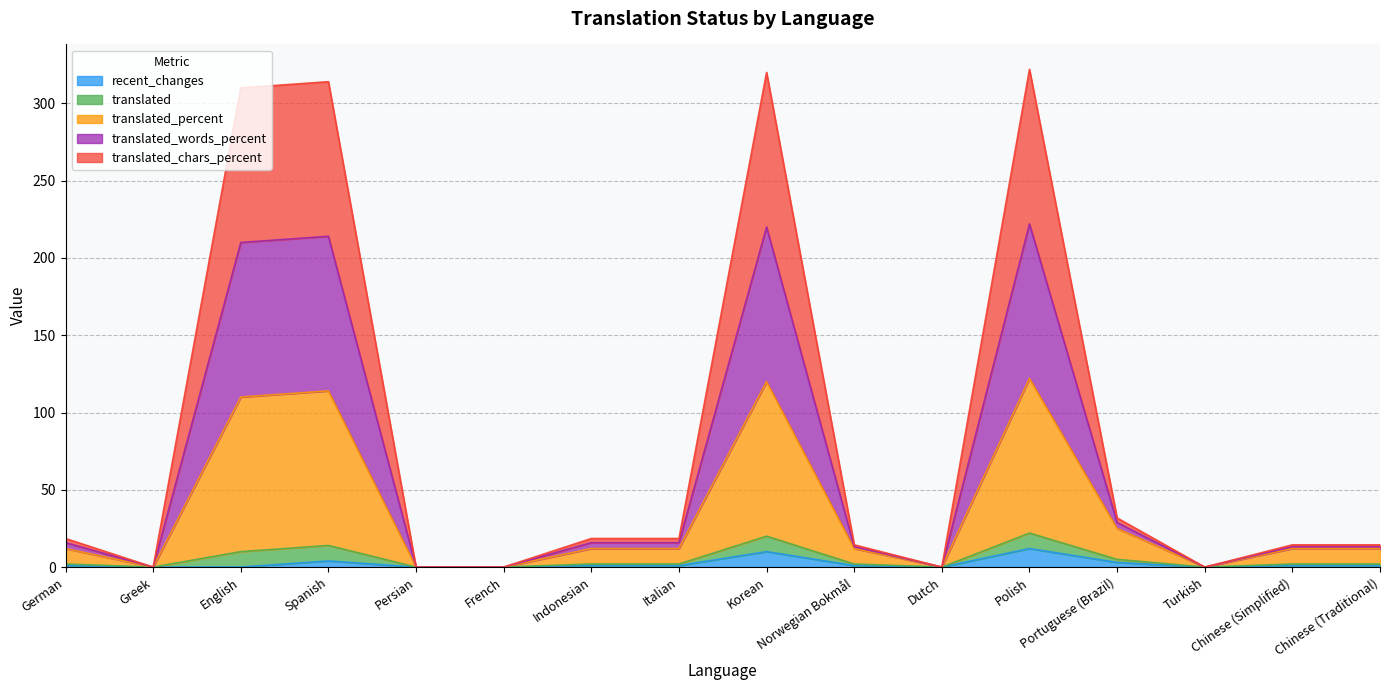

What is the difference between the highest and lowest values at English?

310.0